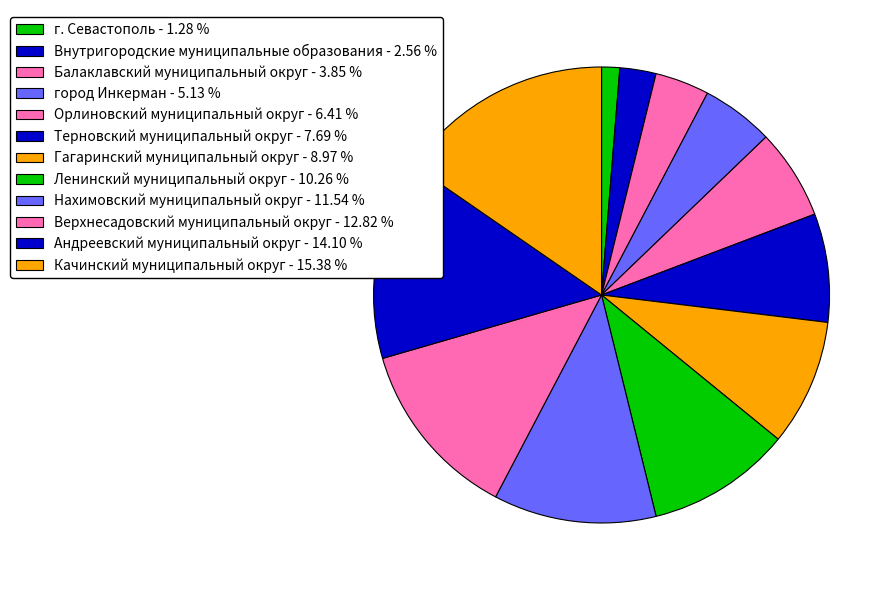

Approximately how many times larger is the value at Внутригородские муниципальные образования compared to Нахимовский муниципальный округ?

0.2